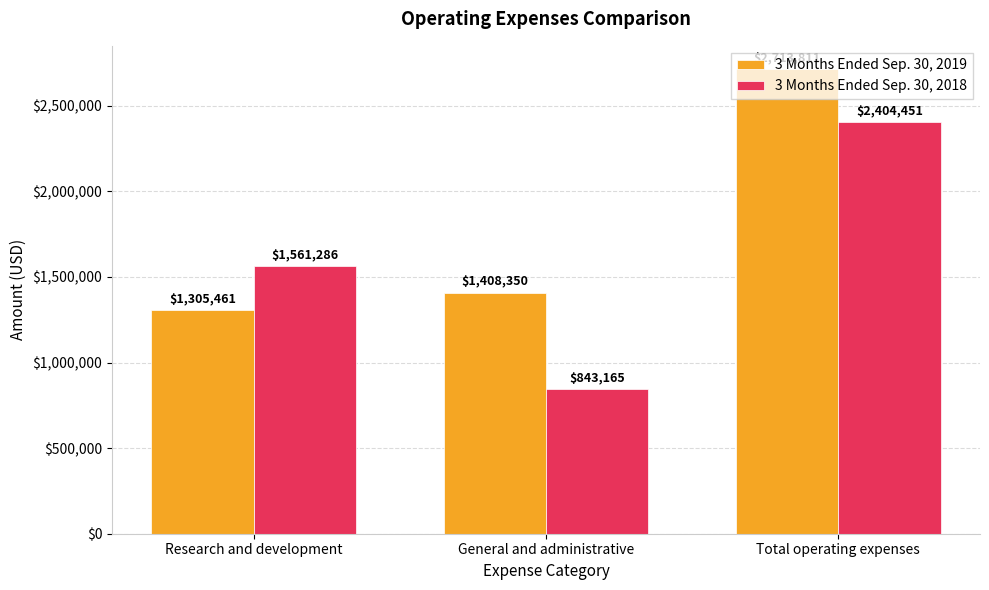

Between Research and development and General and administrative, which series saw the biggest shift?

3 Months Ended Sep. 30, 2018